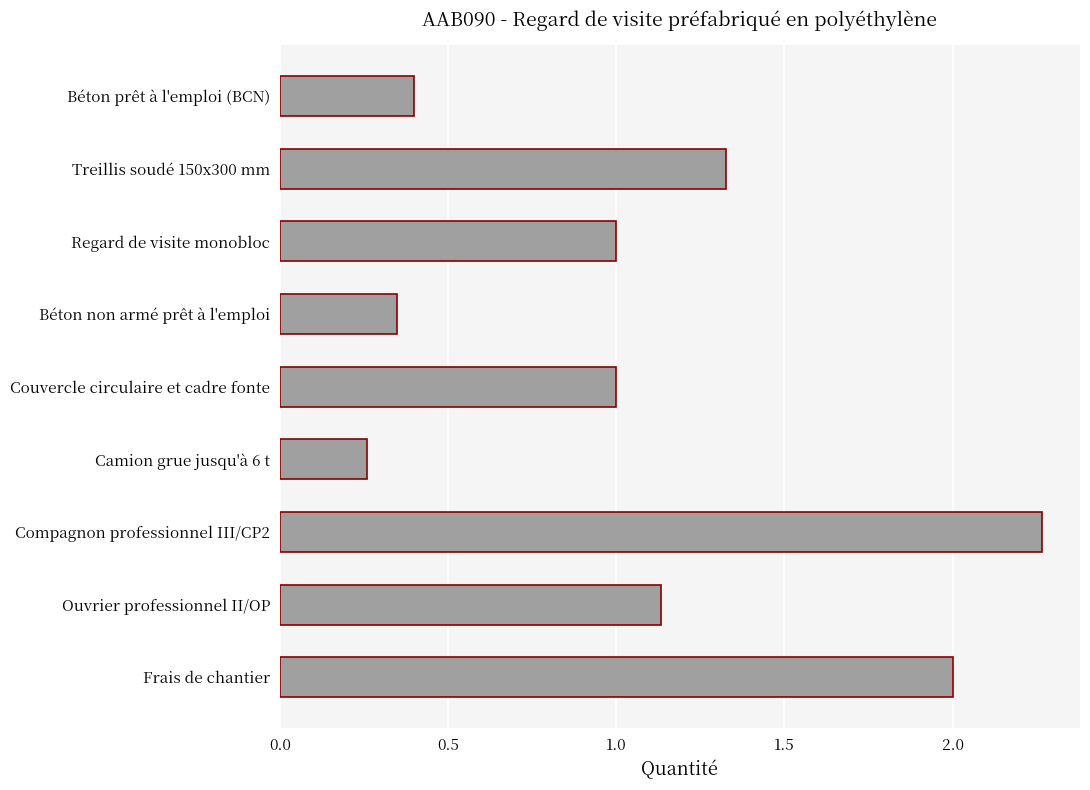

What position from the top is Béton non armé prêt à l'emploi?

4